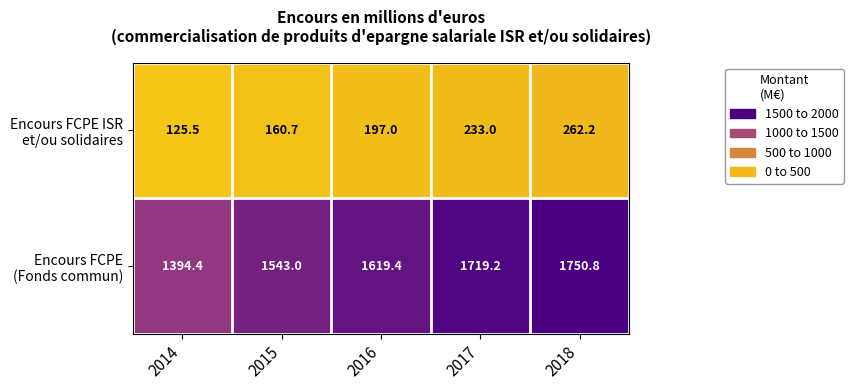

At which category is the sum across all series the highest?

2018